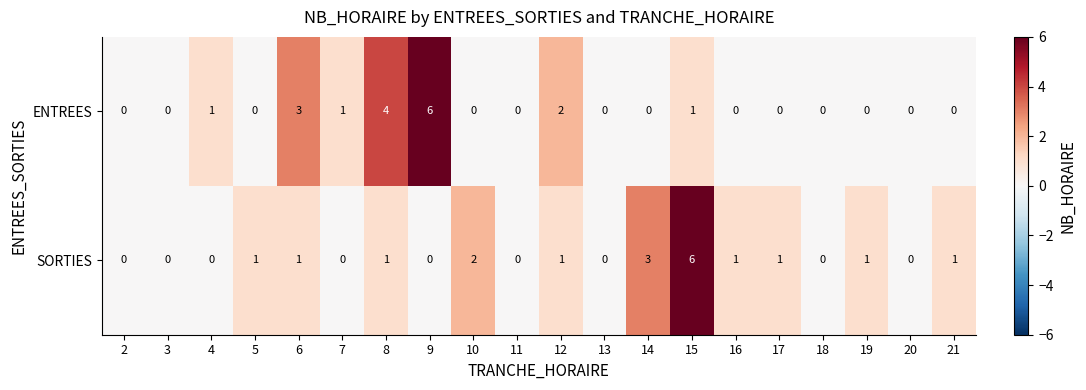

List the series in order of their overall mean, lowest first.

ENTREES, SORTIES